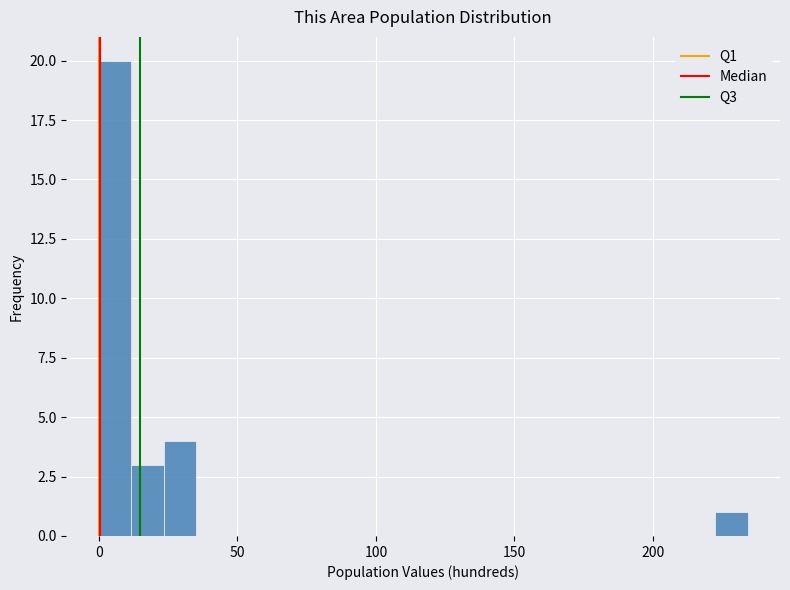

Read against the x-axis, roughly where is the centre of the tallest bar?

5